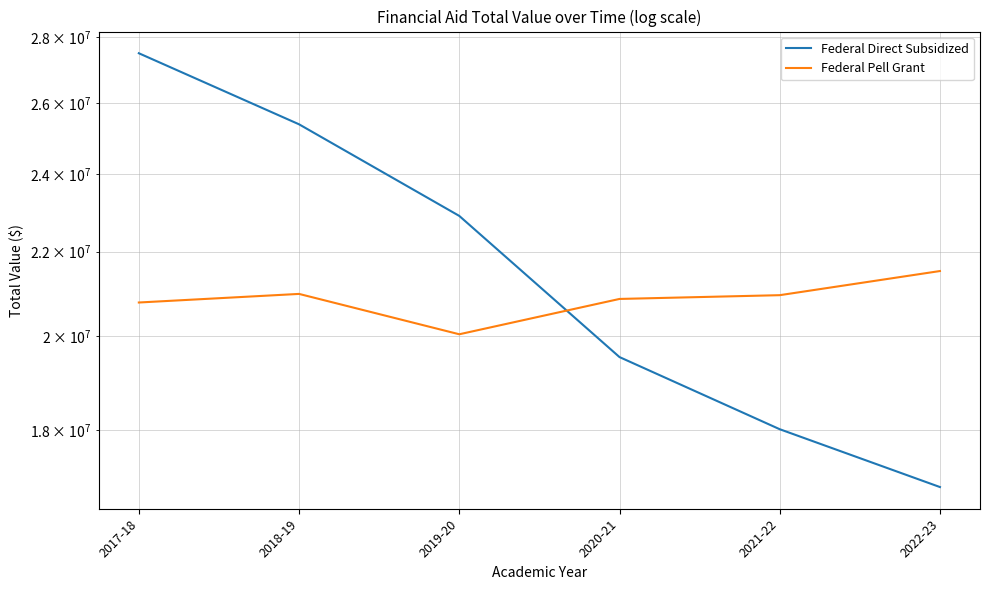

True or false: Federal Direct Subsidized and Federal Pell Grant cross at least once.

True